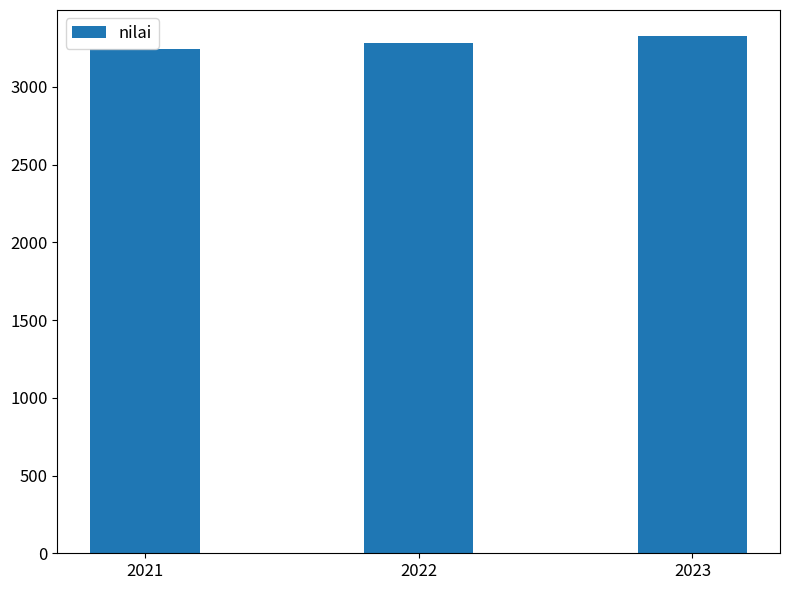

Which has a higher value, 2021 or 2022?

2022